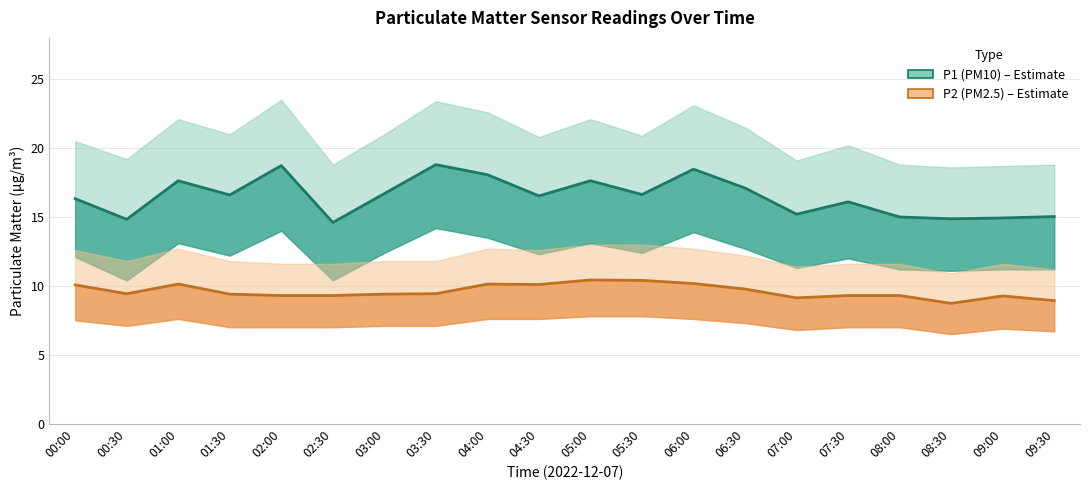

Rank the series by their average value, from lowest to highest.

P2 (PM2.5), P1 (PM10)